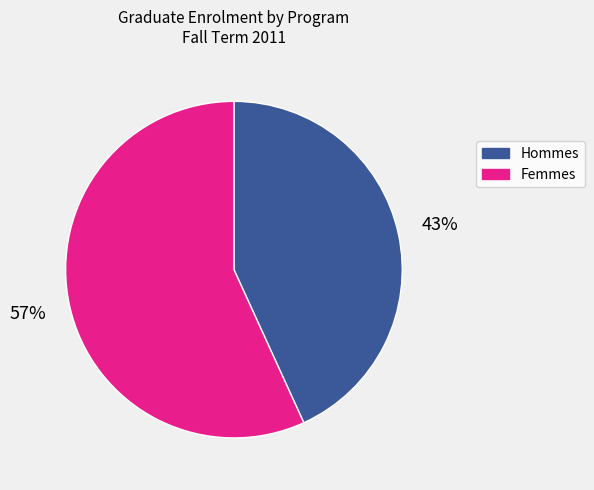

To the nearest percent, what is the difference between the largest and smallest slice percentages?

14%